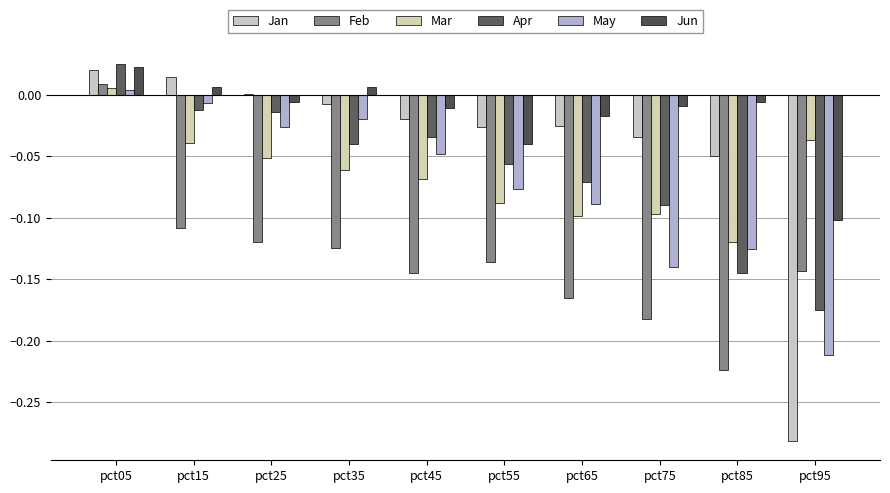

Rank the series at pct85 from highest to lowest value.

Jun, Jan, Mar, May, Apr, Feb